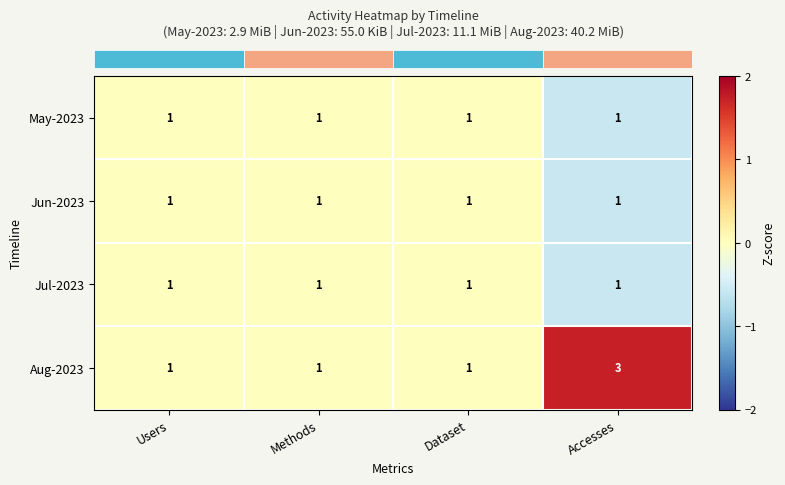

The value of Jun-2023 at Accesses is 0. True or false?

False